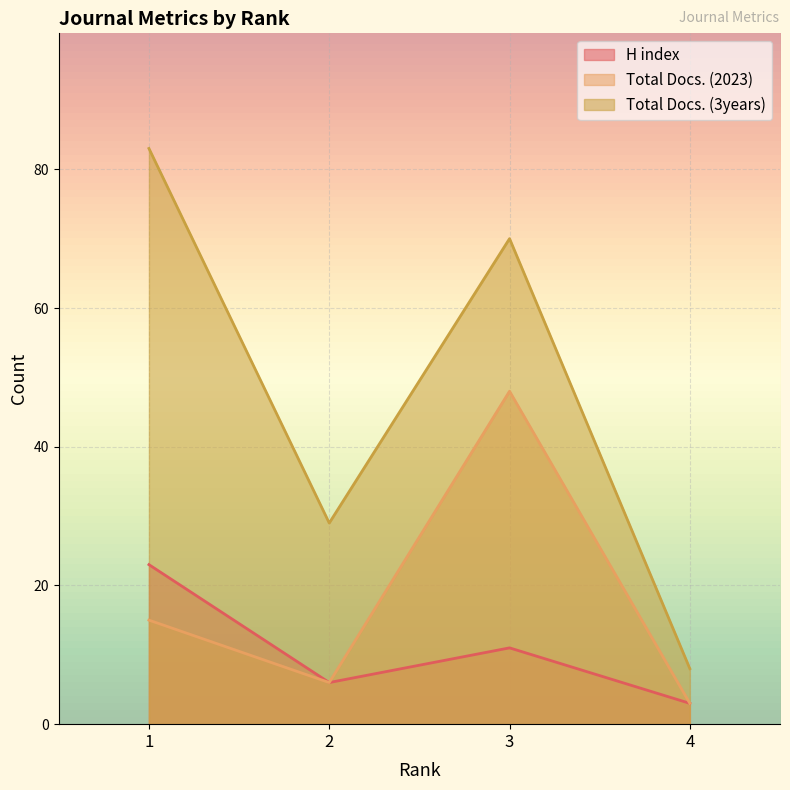

True or false: H index and Total Docs. (3years) intersect in this chart.

False